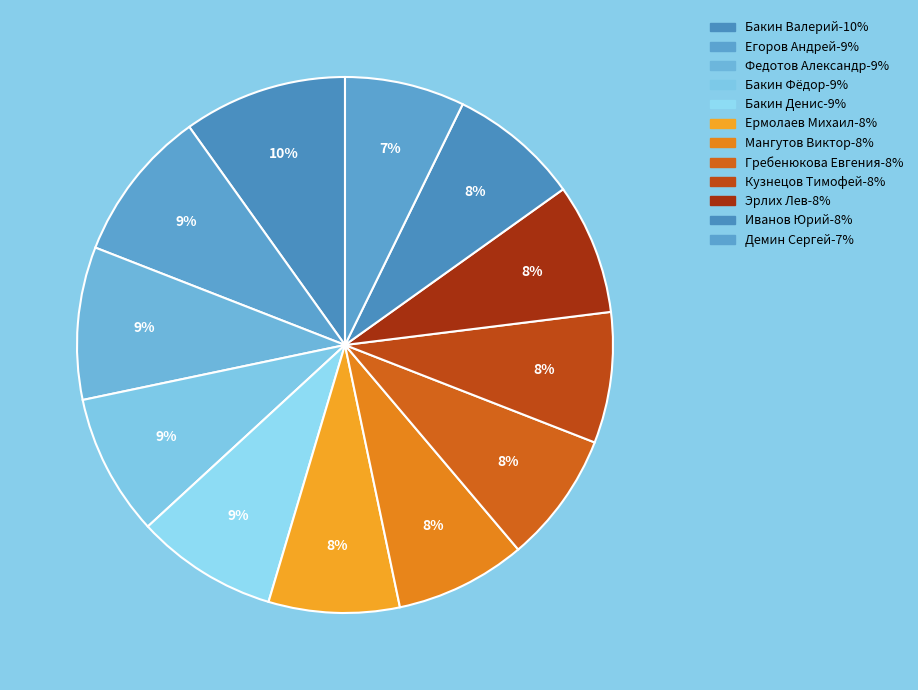

To the nearest percent, what portion does Гребенюкова Евгения represent?

8%